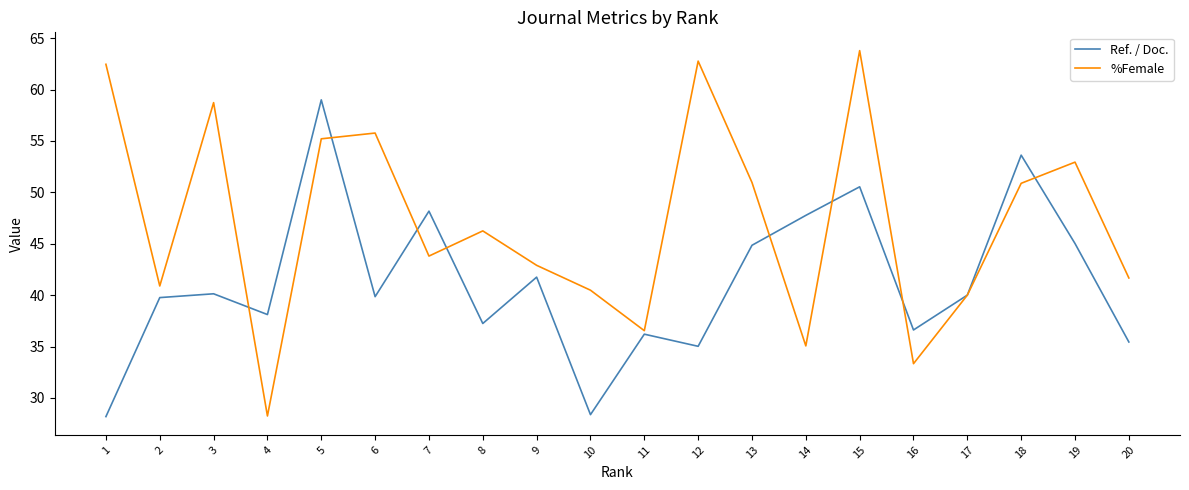

Does the chart have visible grid lines?

No